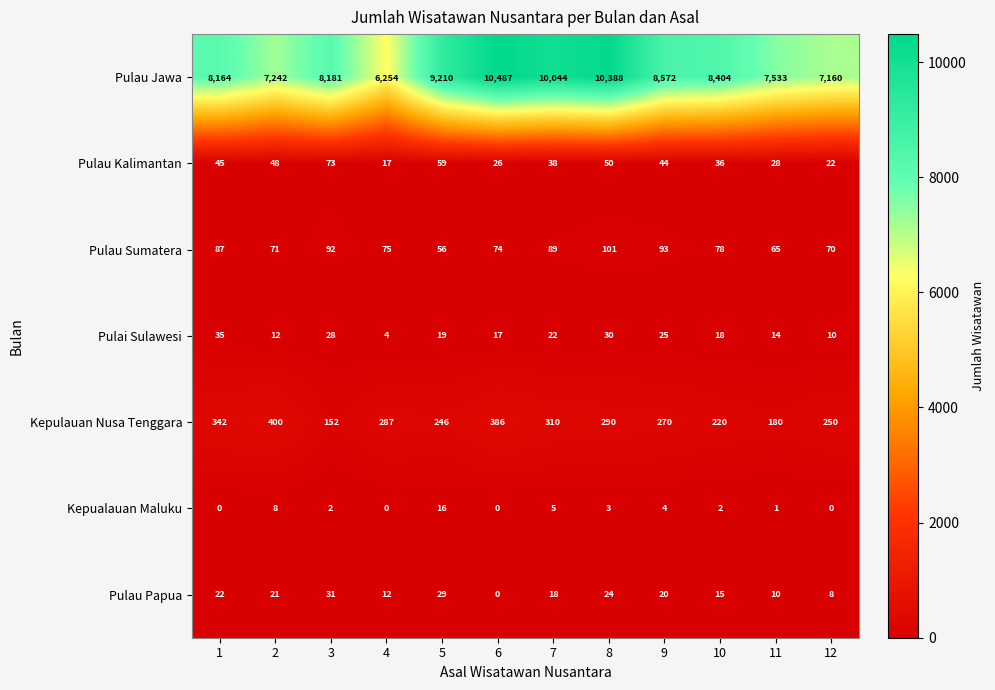

How many positive values does the Kepualauan Maluku series have?

8